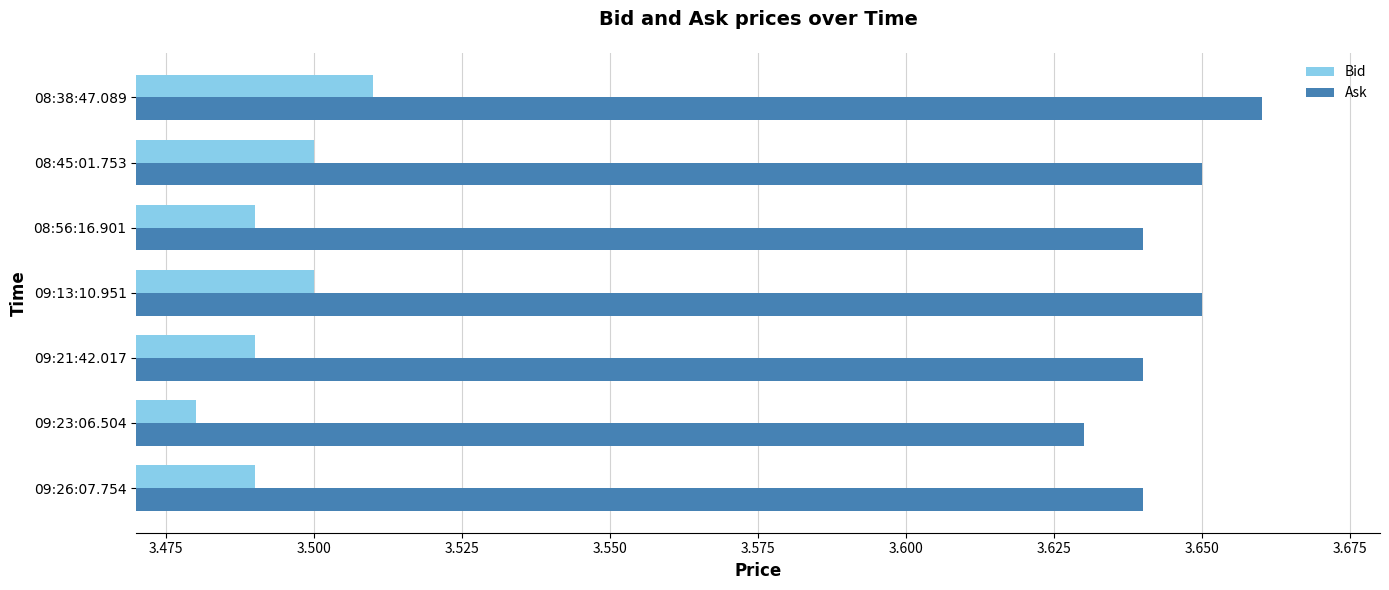

How many Ask values are between 3 and 4?

7